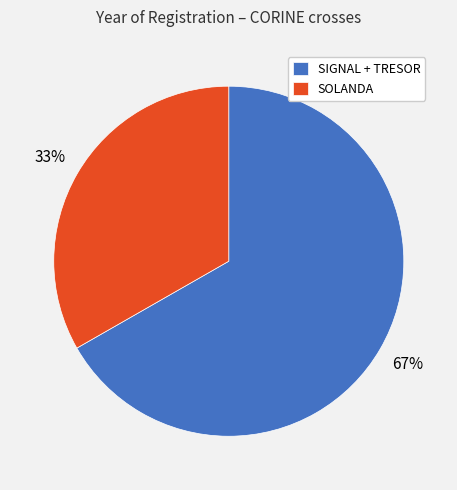

Does SOLANDA represent more than half of the total?

No